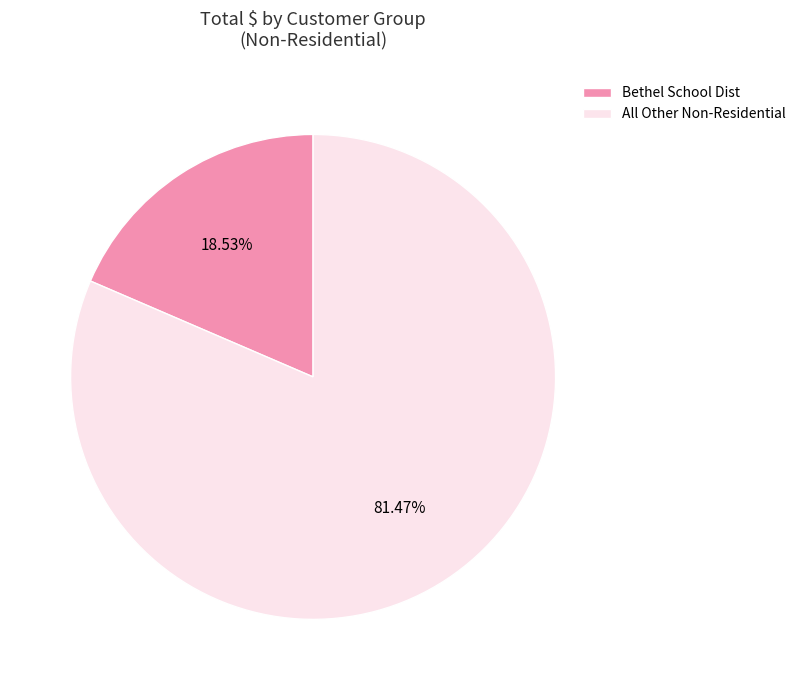

Which category has the smallest portion of the pie?

Bethel School Dist